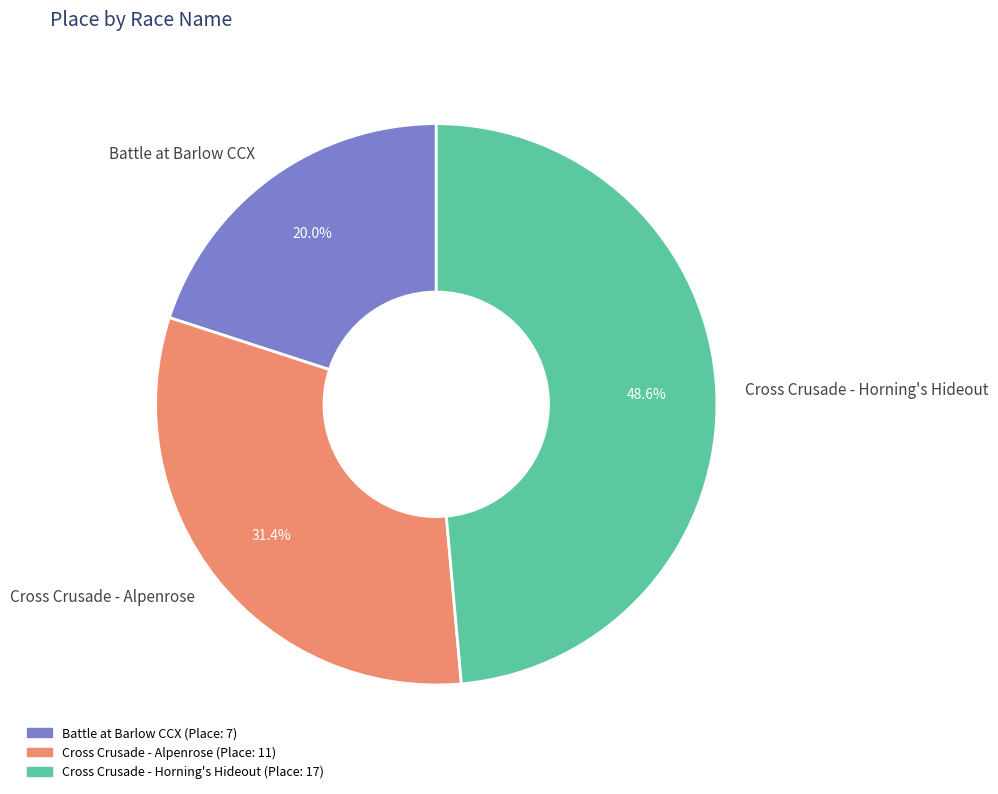

The Cross Crusade - Horning's Hideout slice represents 56% of the pie. True or false?

False